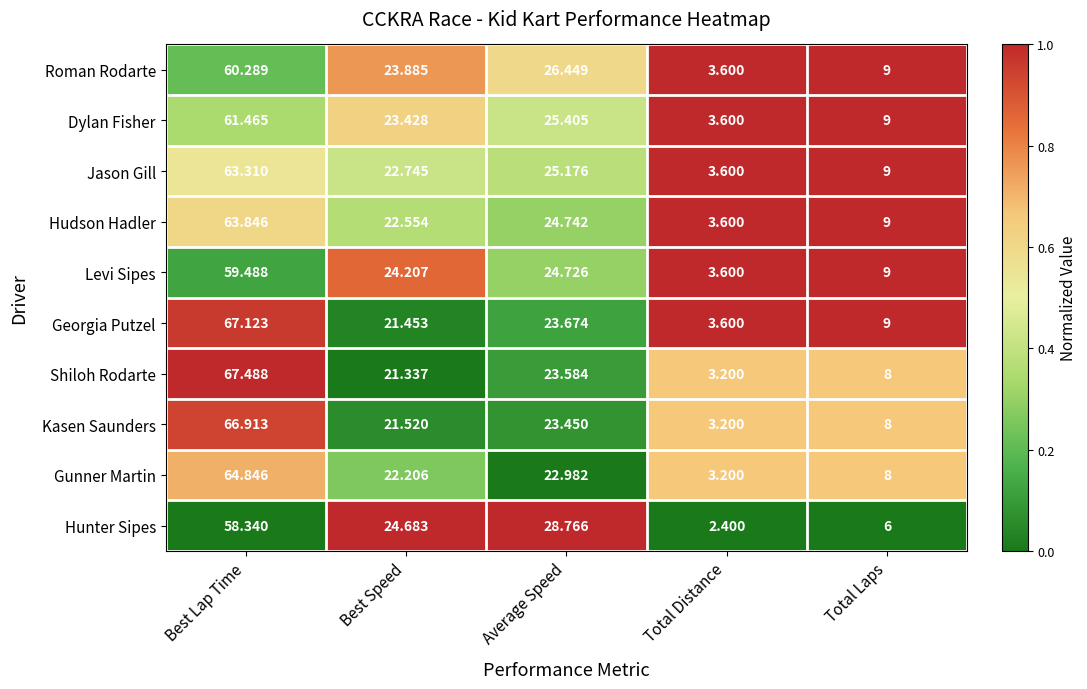

Where is Georgia Putzel nearest to the value 35?

Average Speed